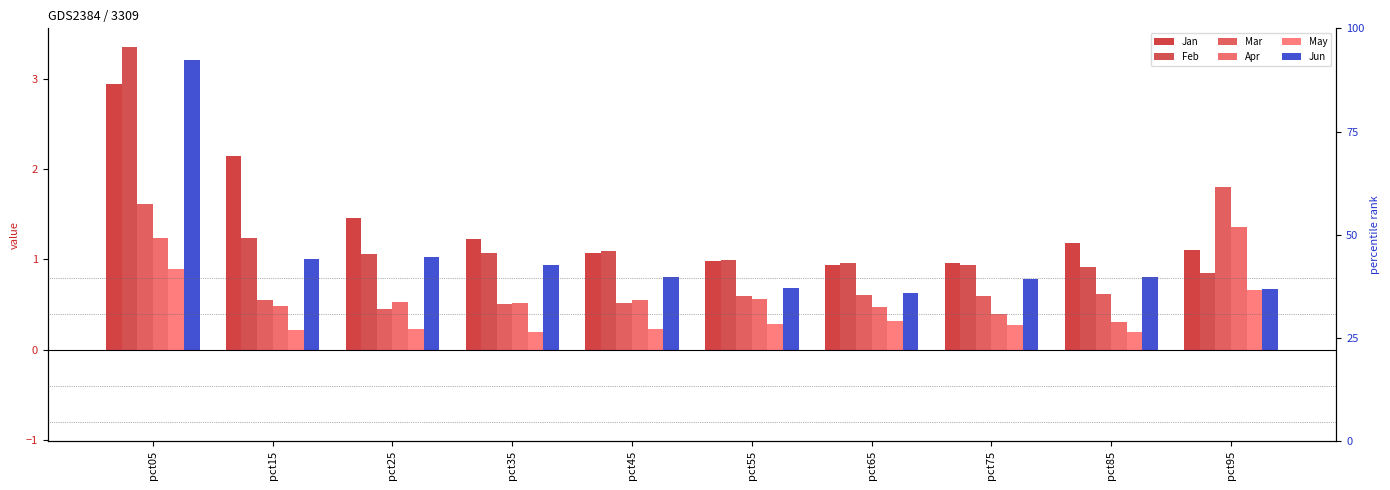

Reading left to right, extract all data points from this chart.

Jan: pct05=2.9	pct15=2.1	pct25=1.5	pct35=1.2	pct45=1.1	pct55=1.0	pct65=0.9	pct75=1.0	pct85=1.2	pct95=1.1
Feb: pct05=3.3	pct15=1.2	pct25=1.1	pct35=1.1	pct45=1.1	pct55=1.0	pct65=1.0	pct75=0.9	pct85=0.9	pct95=0.9
Mar: pct05=1.6	pct15=0.6	pct25=0.5	pct35=0.5	pct45=0.5	pct55=0.6	pct65=0.6	pct75=0.6	pct85=0.6	pct95=1.8
Apr: pct05=1.2	pct15=0.5	pct25=0.5	pct35=0.5	pct45=0.6	pct55=0.6	pct65=0.5	pct75=0.4	pct85=0.3	pct95=1.4
May: pct05=0.9	pct15=0.2	pct25=0.2	pct35=0.2	pct45=0.2	pct55=0.3	pct65=0.3	pct75=0.3	pct85=0.2	pct95=0.7
Jun: pct05=3.2	pct15=1.0	pct25=1.0	pct35=0.9	pct45=0.8	pct55=0.7	pct65=0.6	pct75=0.8	pct85=0.8	pct95=0.7